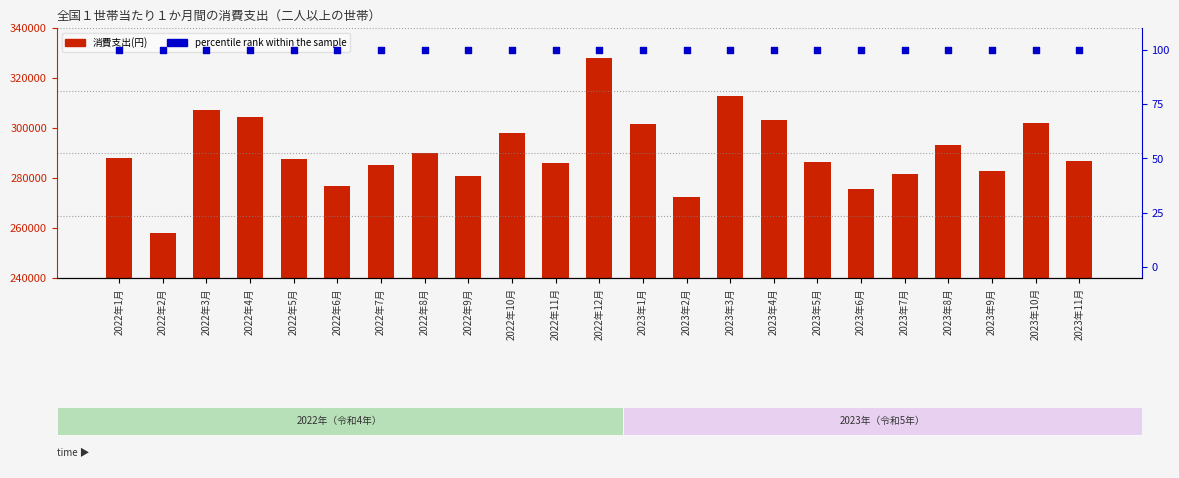

What are all the series names shown in the legend?

消費支出(円), percentile rank within the sample